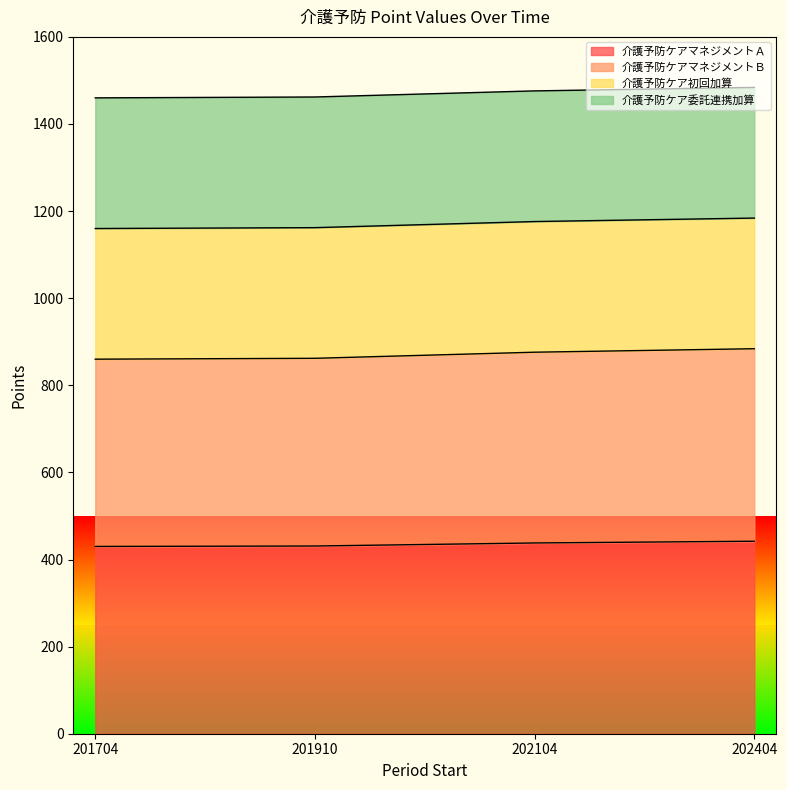

Which has a higher value, 202104 or 201910?

202104